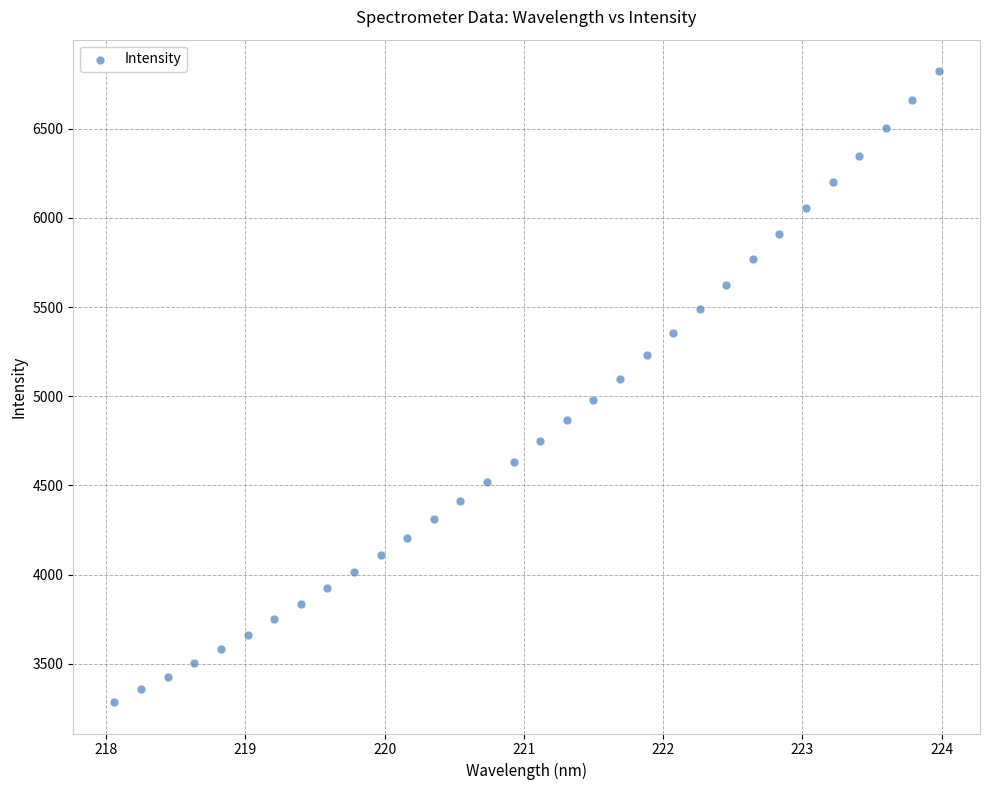

What is the range of X values (max minus min)?

5.9